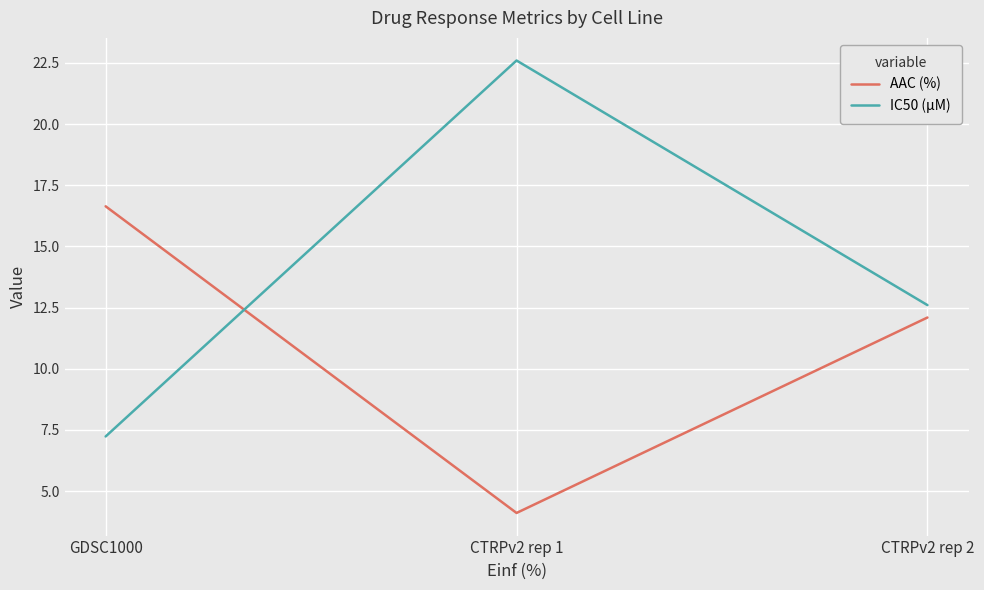

Reading left to right, extract all data points from this chart.

AAC (%): GDSC1000=16.6	CTRPv2 rep 1=4.1	CTRPv2 rep 2=12.1
IC50 (µM): GDSC1000=7.2	CTRPv2 rep 1=22.6	CTRPv2 rep 2=12.6